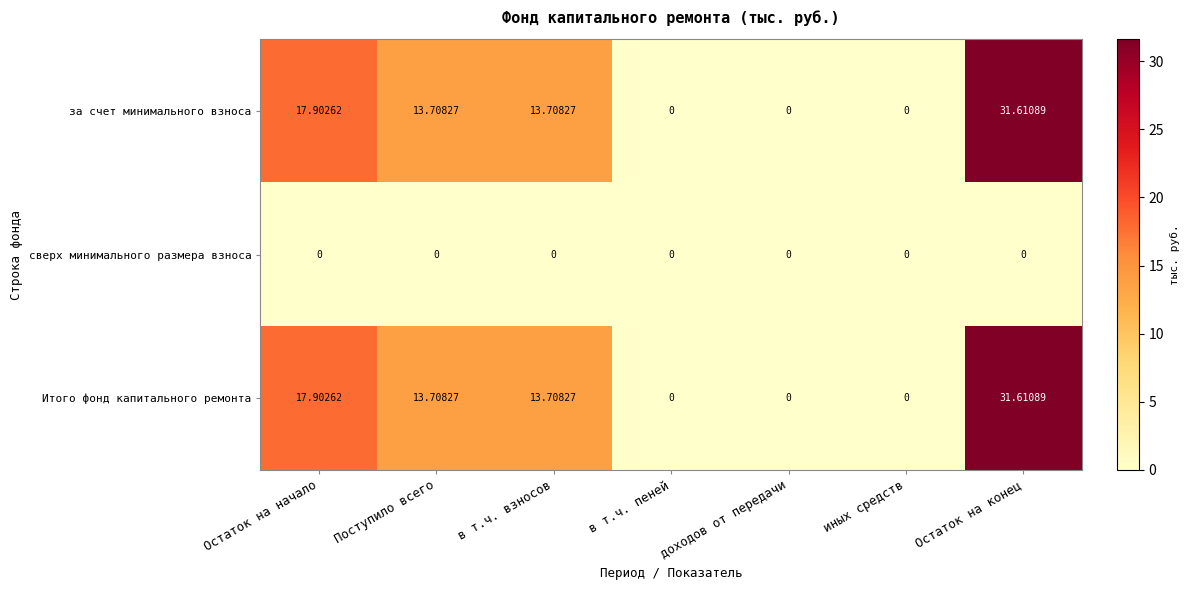

Which category has the highest value in the Итого фонд капитального ремонта series?

Остаток на конец